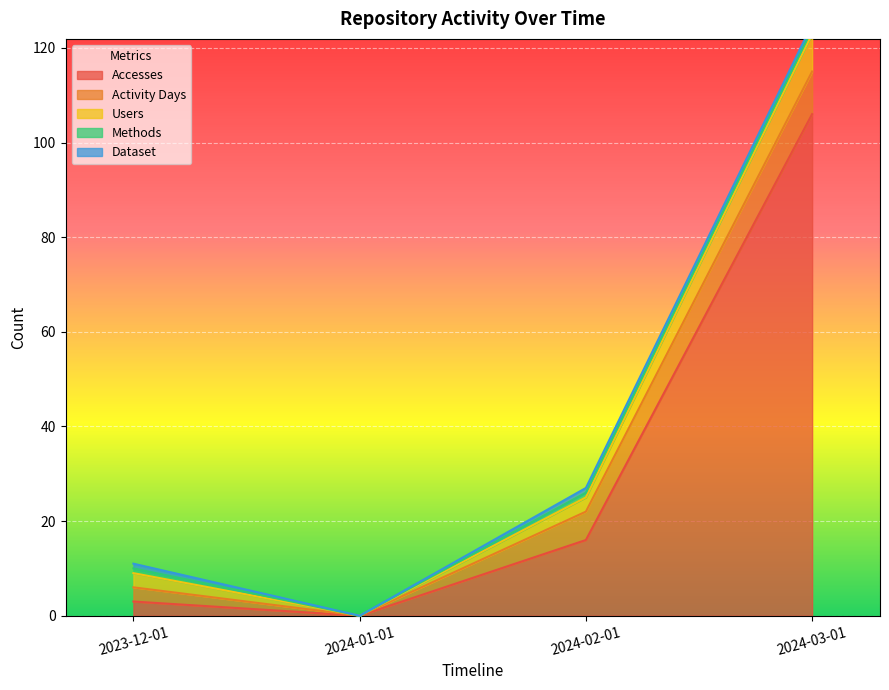

What is the sum of all Dataset values?

3